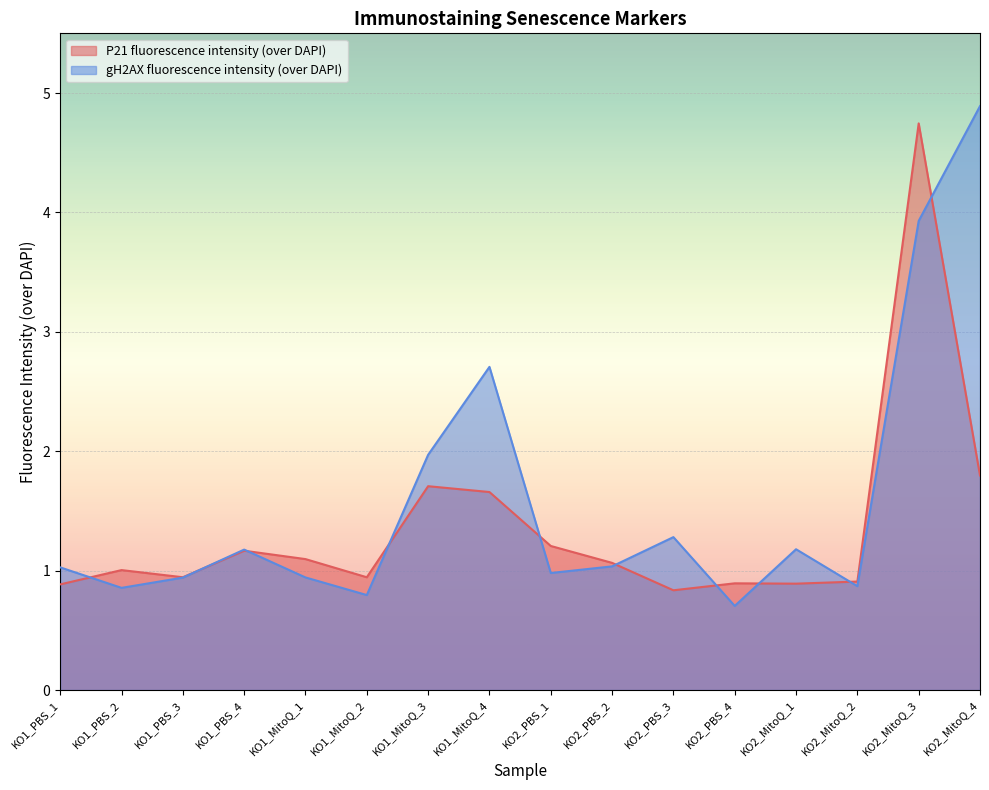

Where is P21 fluorescence intensity (over DAPI) nearest to the value 2?

KO2_MitoQ_4